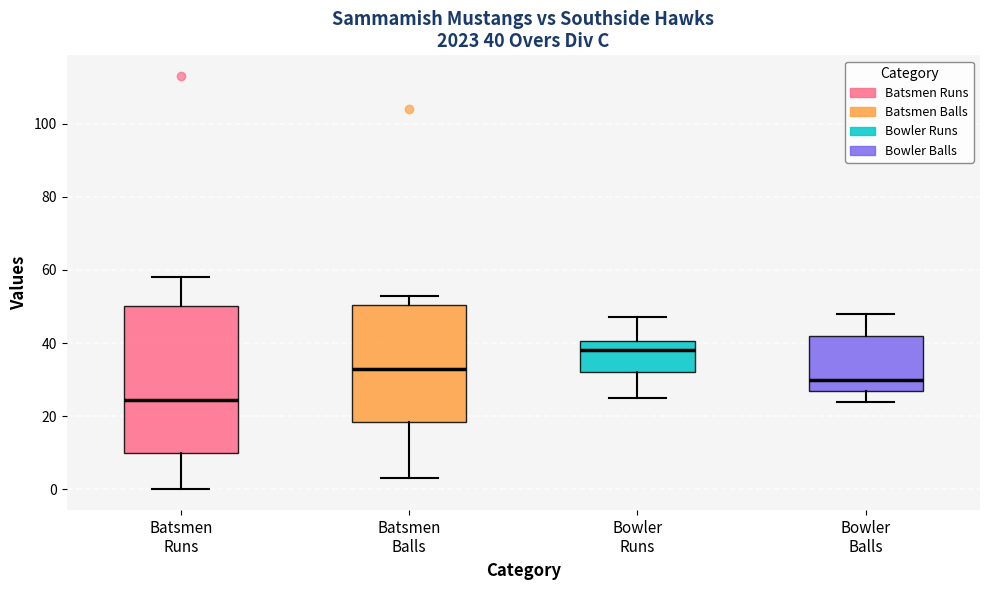

Which box has the highest median line?

Bowler Runs